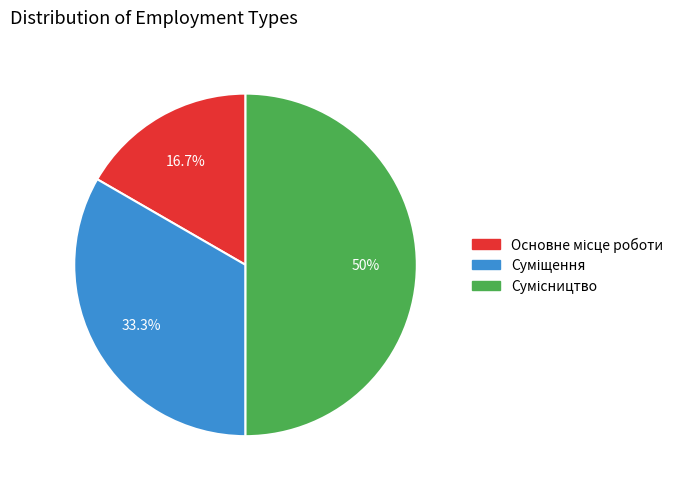

The Основне місце роботи slice represents 17% of the pie. True or false?

True